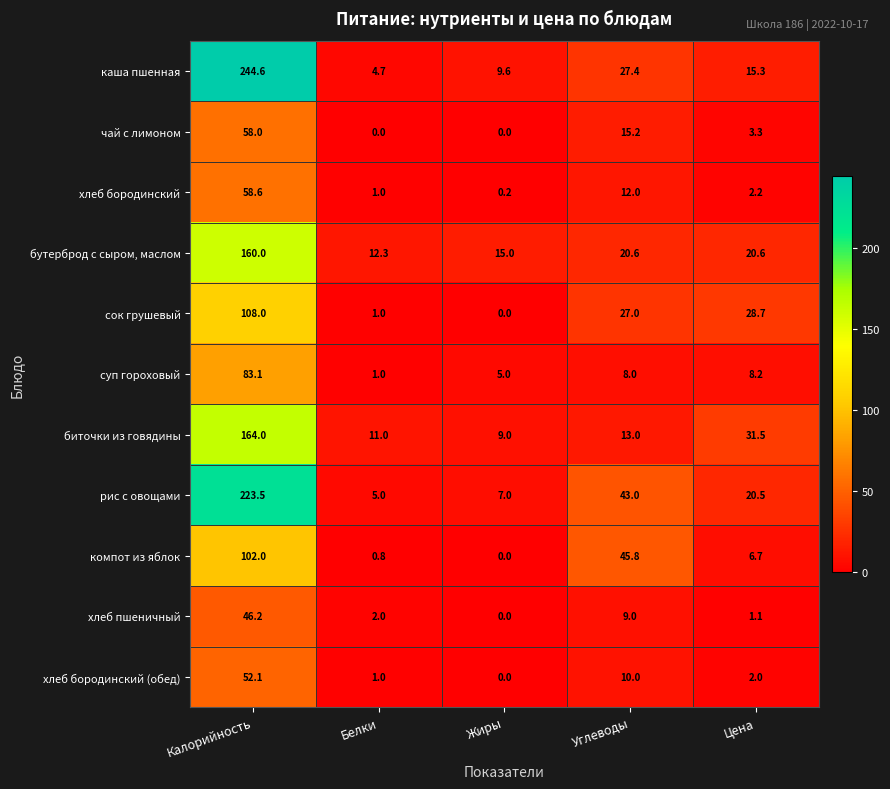

True or false: рис с овощами has a value of 20.5 at Цена.

True